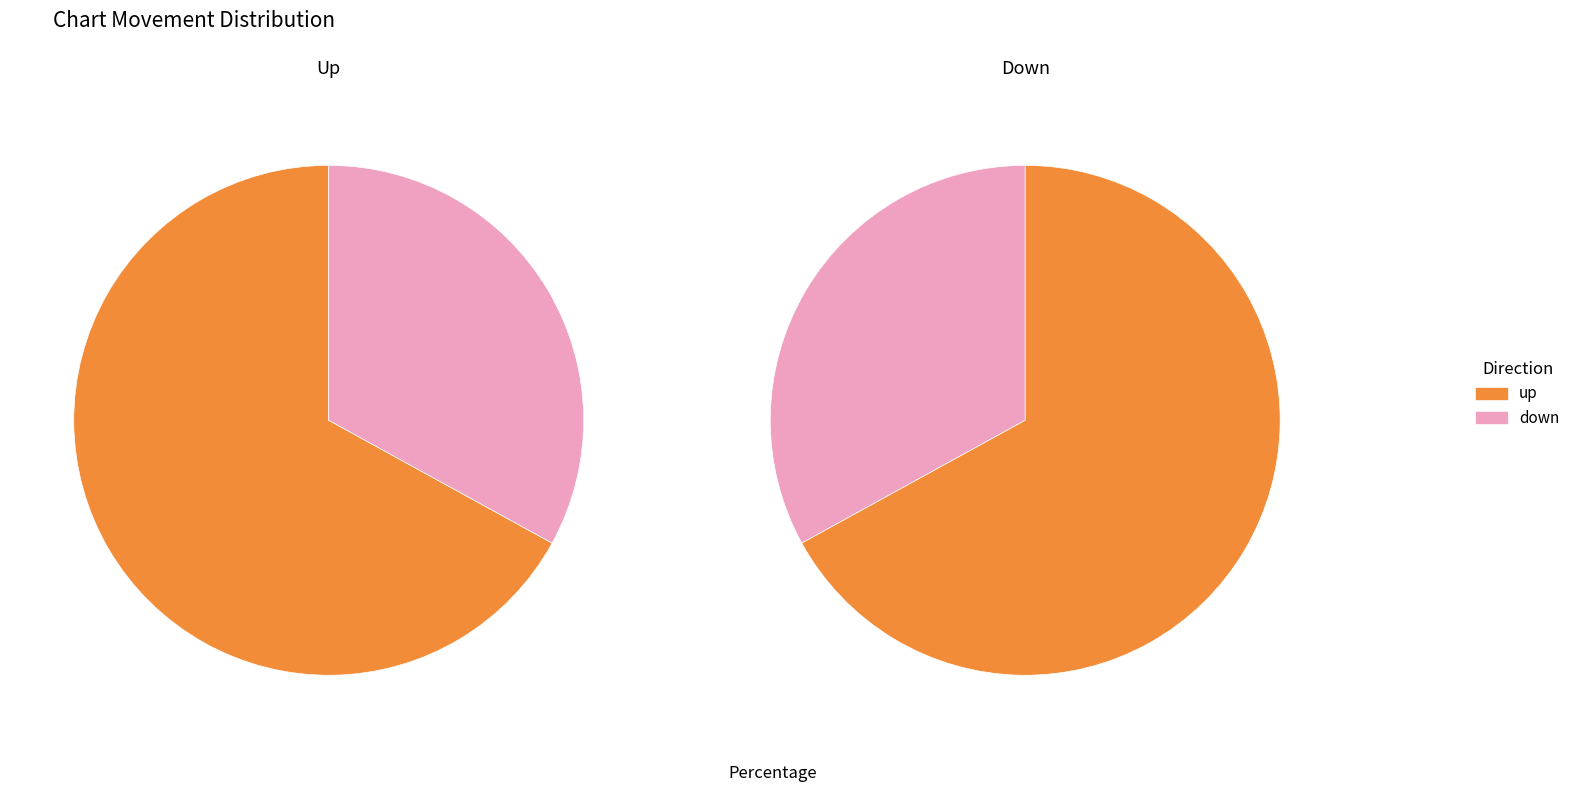

What is the ratio of the value at up to the value at down?

2.0